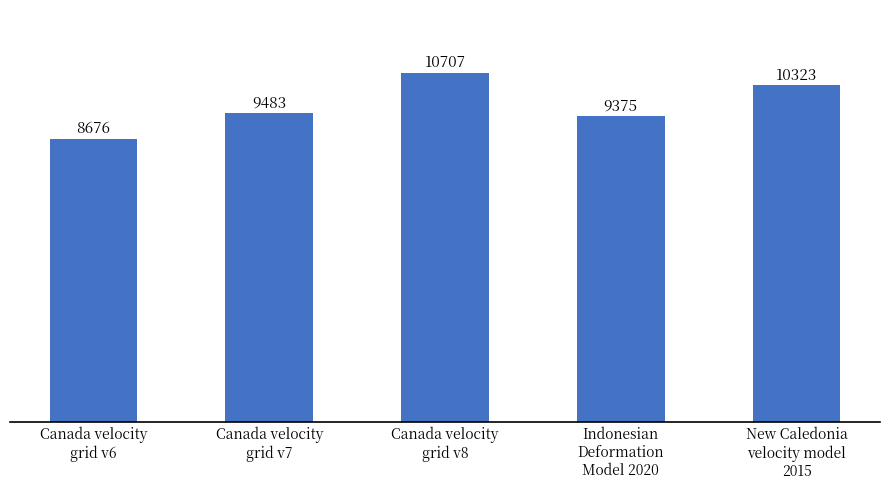

What is the sum of the values at Canada velocity
grid v6 and Indonesian
Deformation
Model 2020?

18051